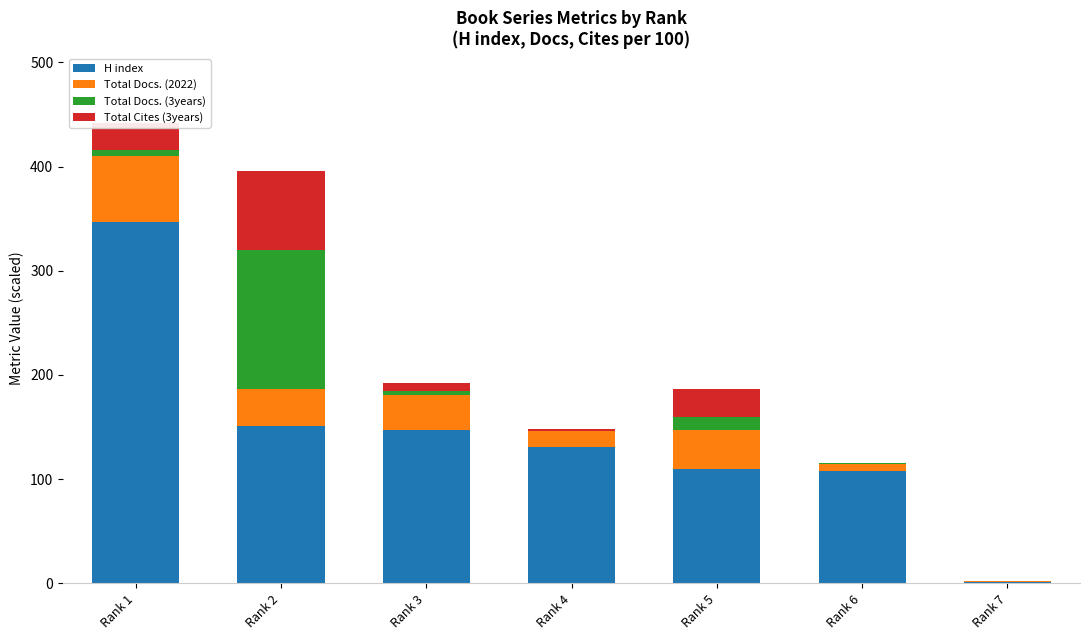

Count the number of categories in the chart.

7